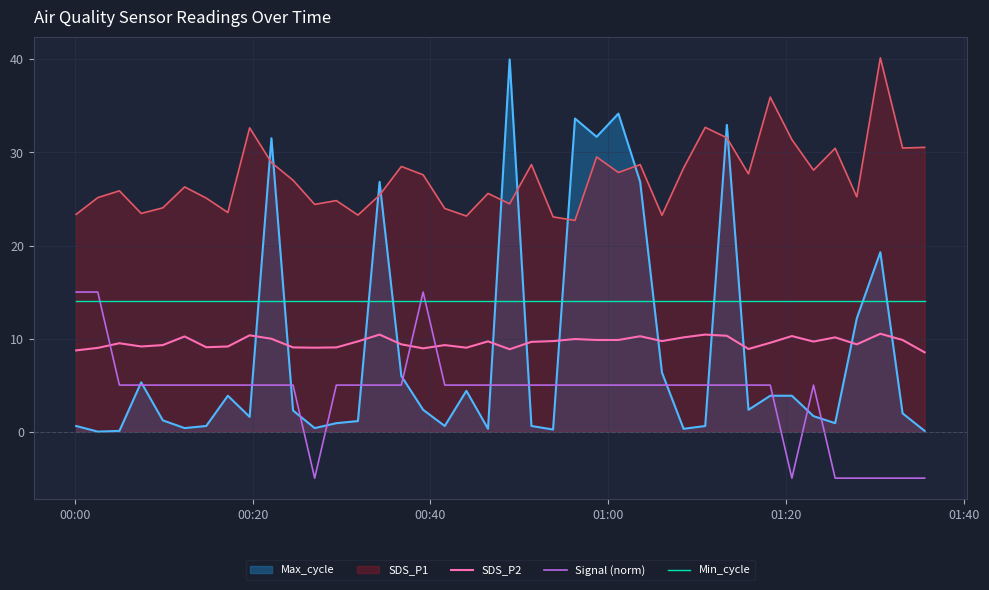

What is the maximum value for Max_cycle?

40.0